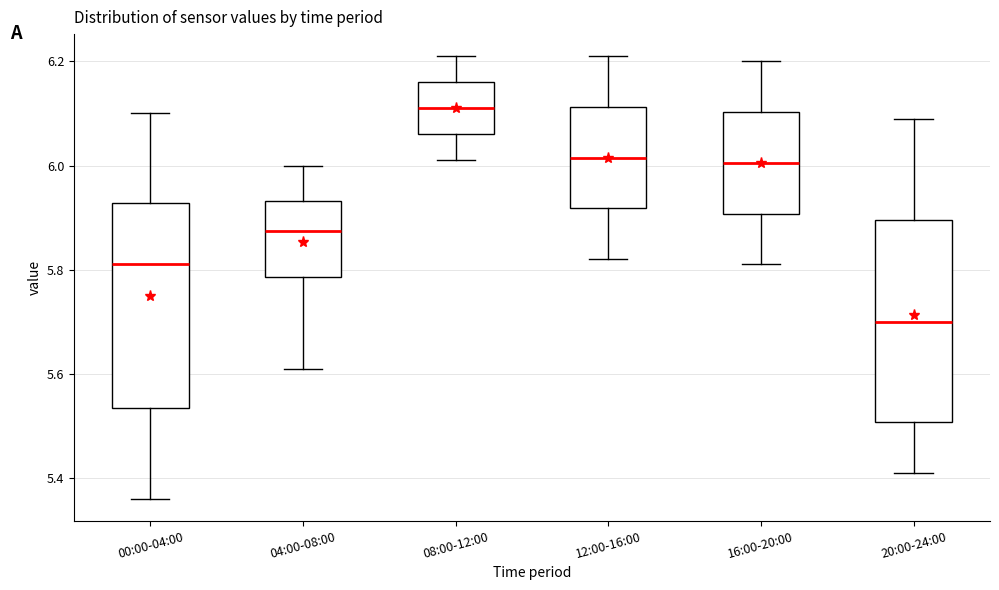

Reading left to right, transcribe this box plot: for each box, give where its median line is, the range the box spans, and where its two whiskers end, as read against the y-axis. The values are not printed on the chart, so give them approximately, as read against the axis.

00:00-04:00: median 5.82, box 5.54 to 5.92, whiskers 5.36 to 6.10
04:00-08:00: median 5.88, box 5.78 to 5.94, whiskers 5.62 to 6.00
08:00-12:00: median 6.12, box 6.06 to 6.16, whiskers 6.02 to 6.22
12:00-16:00: median 6.02, box 5.92 to 6.12, whiskers 5.82 to 6.22
16:00-20:00: median 6.00, box 5.90 to 6.10, whiskers 5.82 to 6.20
20:00-24:00: median 5.70, box 5.50 to 5.90, whiskers 5.42 to 6.10